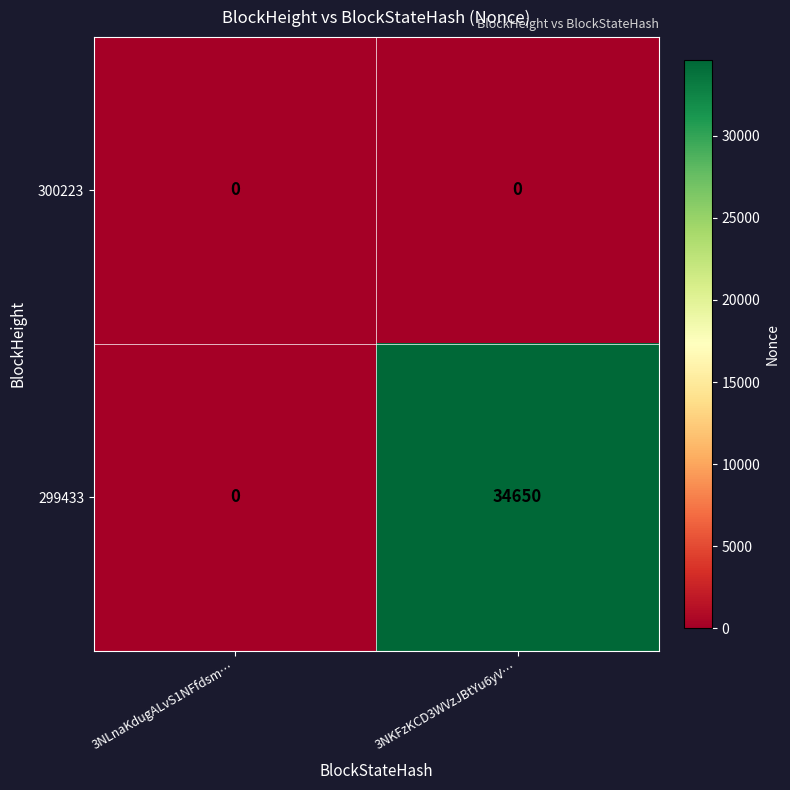

Rank the series by their average value, from lowest to highest.

300223, 299433